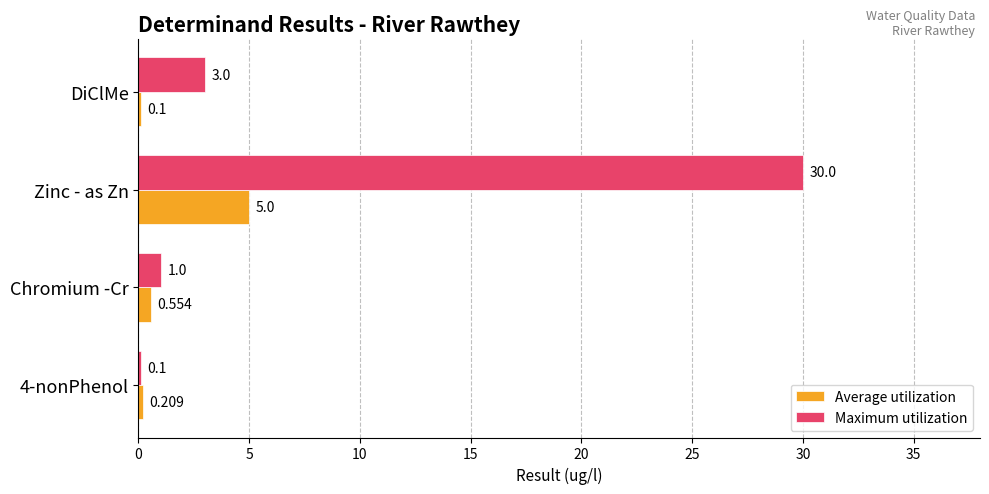

Which series has the largest total across all categories?

Maximum utilization